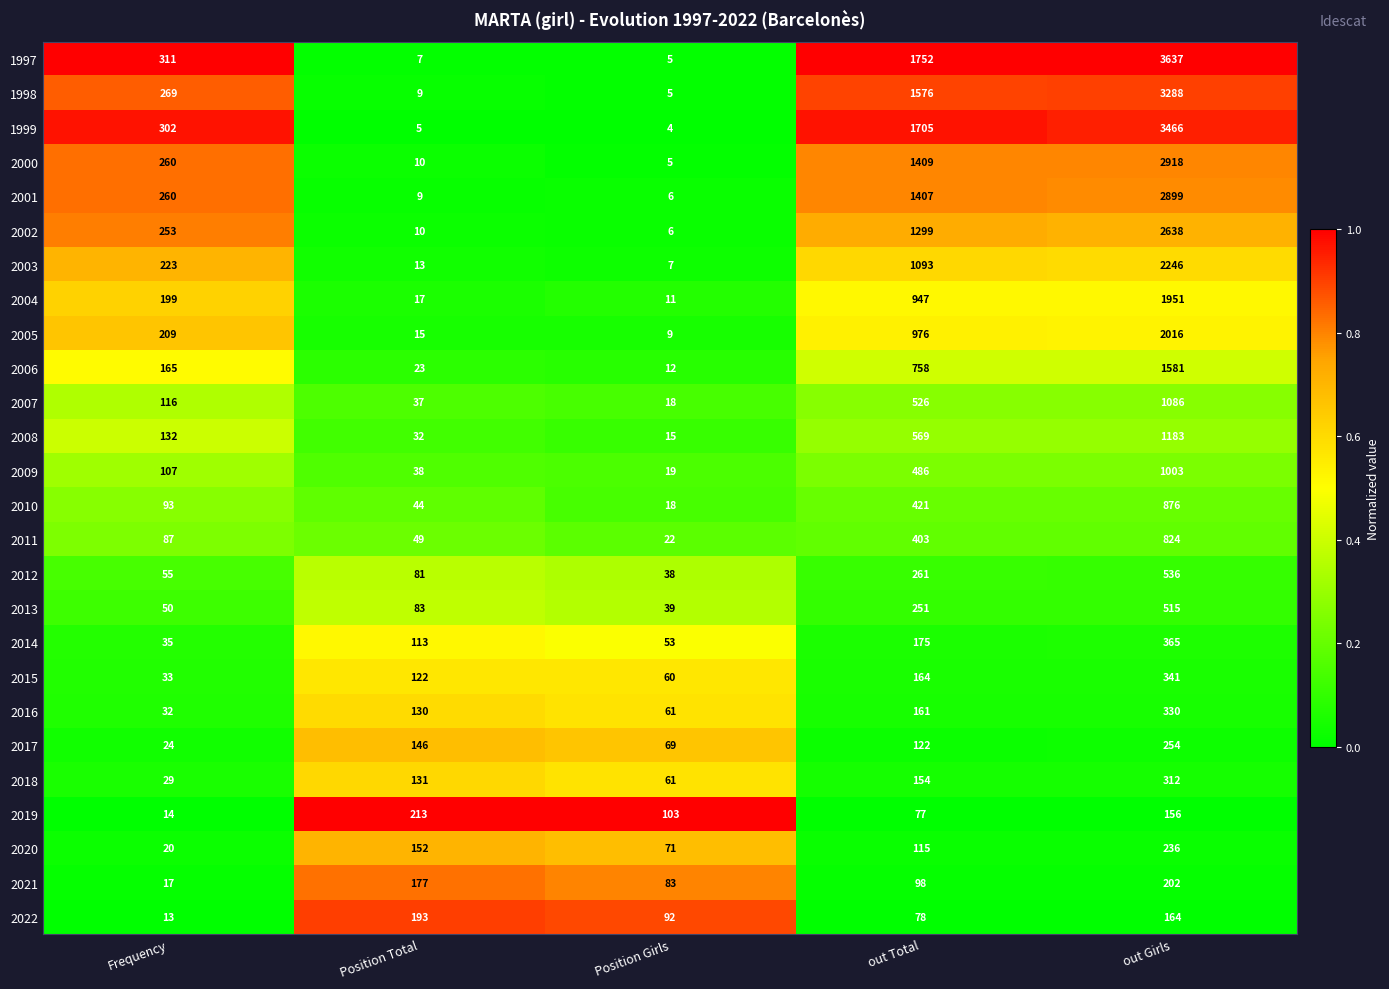

At out Girls, list the series in order from smallest to largest.

2019, 2022, 2021, 2020, 2017, 2018, 2016, 2015, 2014, 2013, 2012, 2011, 2010, 2009, 2007, 2008, 2006, 2004, 2005, 2003, 2002, 2001, 2000, 1998, 1999, 1997